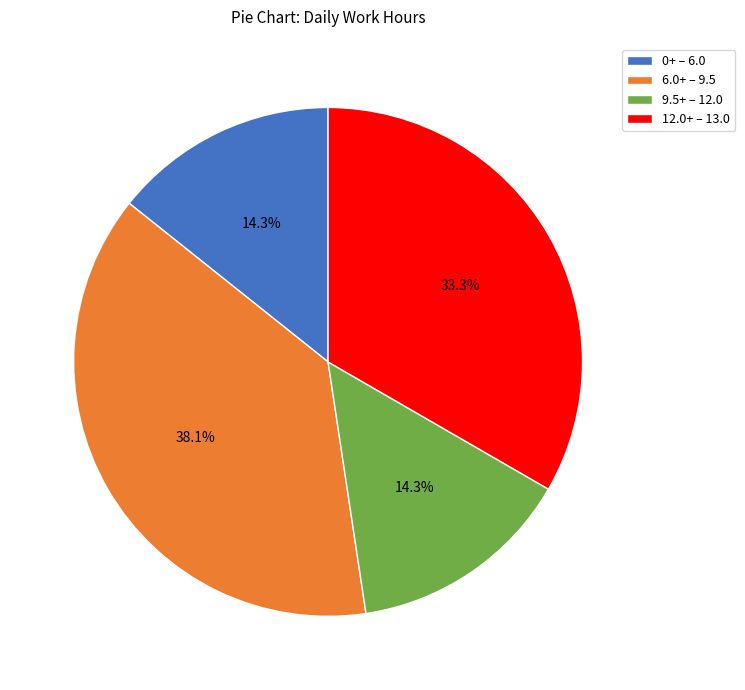

Is there a majority slice in this chart?

No